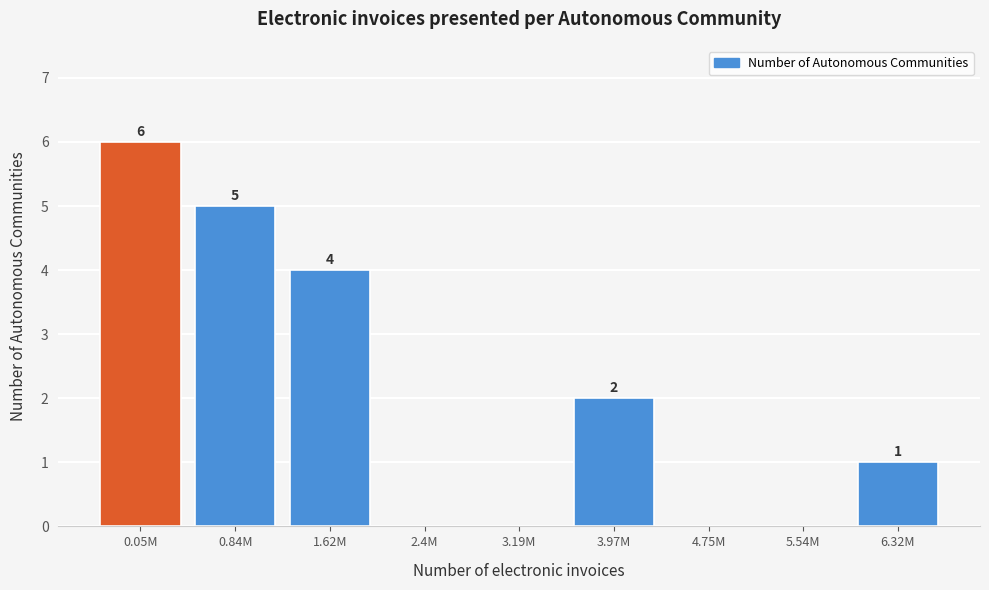

Reading left to right, list all the values displayed in this chart.

0.05M=6	0.84M=5	1.62M=4	2.4M=0	3.19M=0	3.97M=2	4.75M=0	5.54M=0	6.32M=1